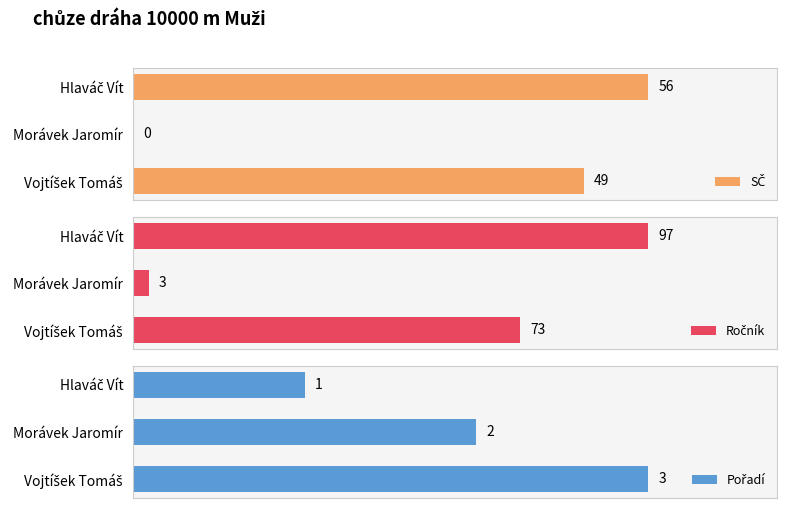

Rank the series by their average value, from highest to lowest.

Ročník, SČ, Pořadí